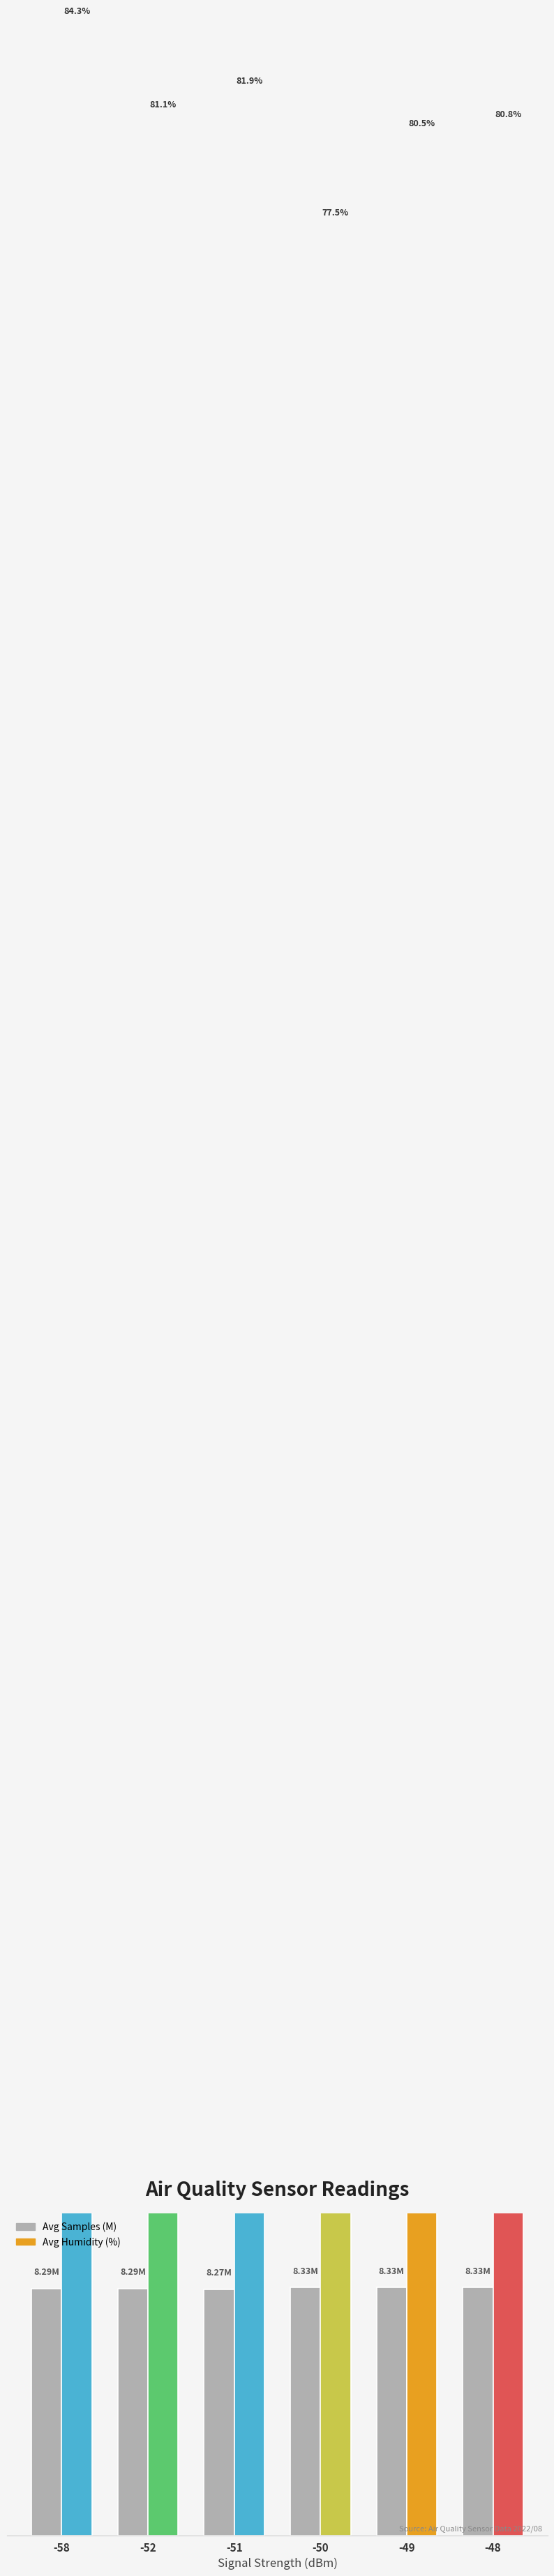

The value of Avg Samples (M) at -50 is 8.3. True or false?

True